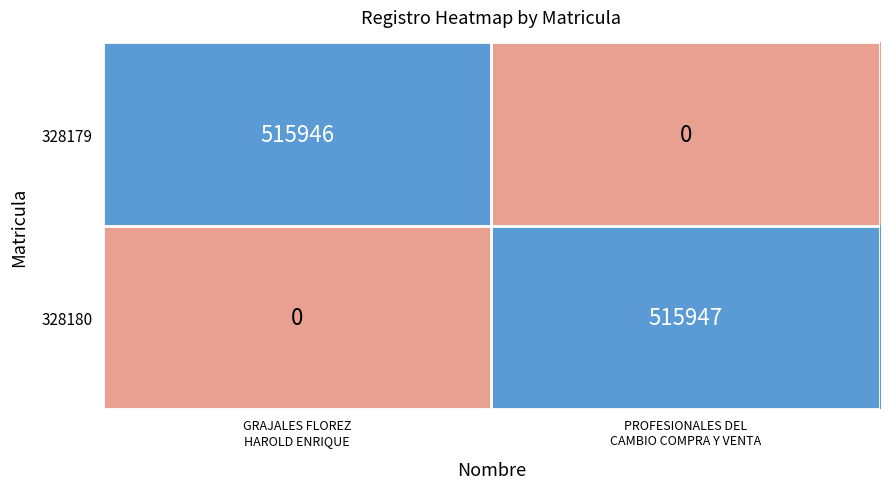

Reading right to left, extract all data points from this chart.

328179: 0	515946
328180: 515947	0